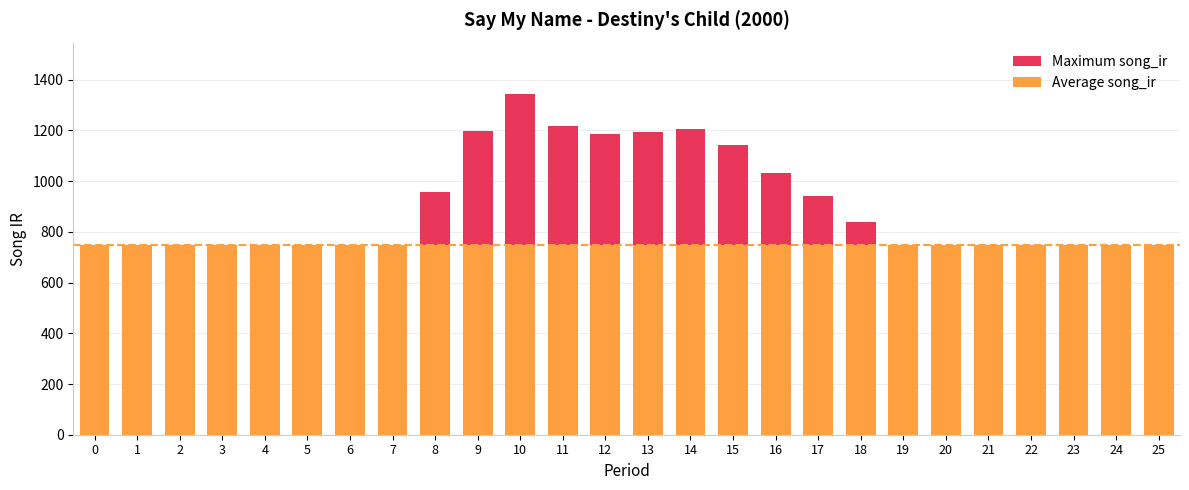

Which series has the largest total across all categories?

Maximum song_ir